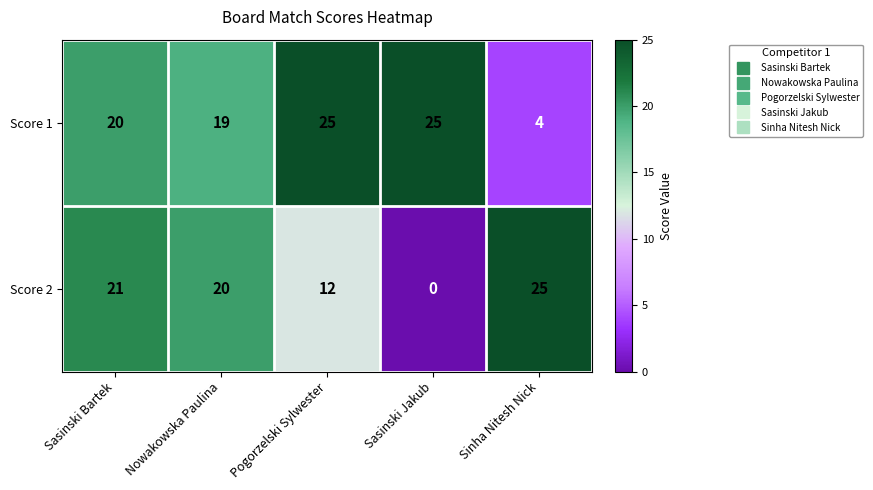

Where is Score 1 nearest to the value 14?

Nowakowska Paulina